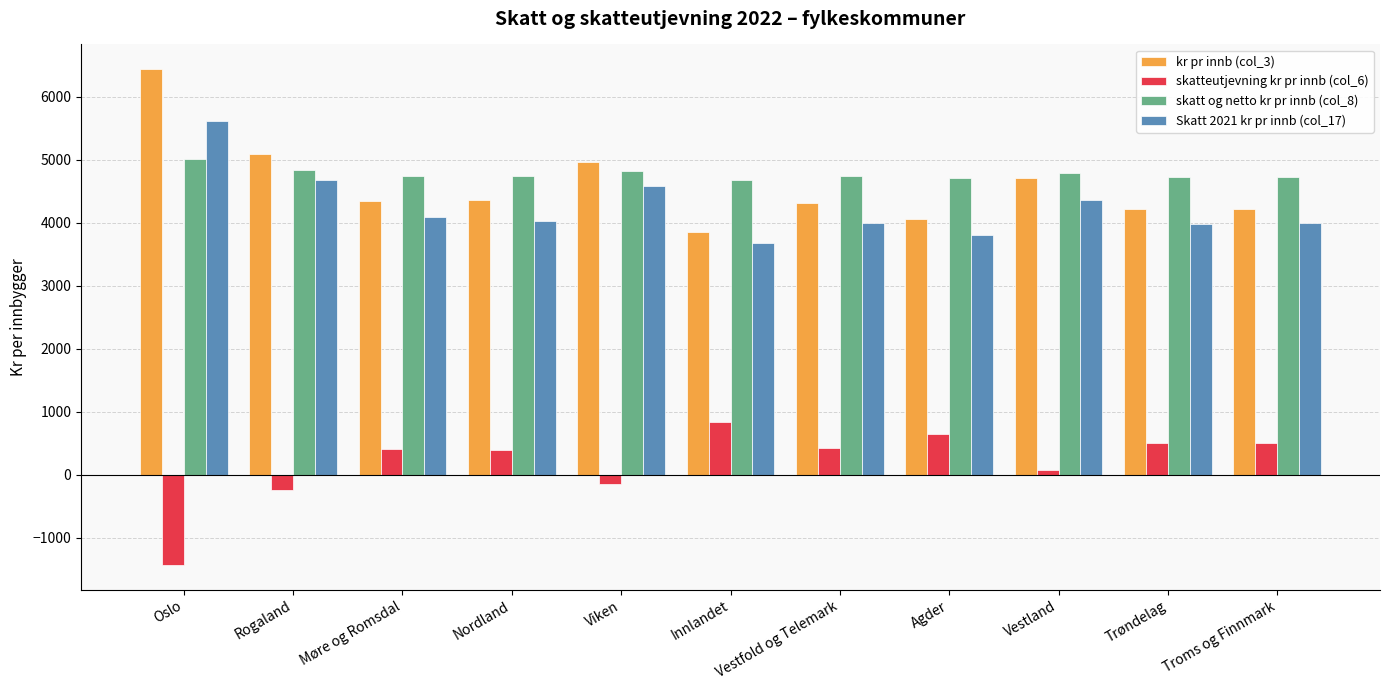

Rank the series by their maximum value, from highest to lowest.

kr pr innb (col_3), Skatt 2021 kr pr innb (col_17), skatt og netto kr pr innb (col_8), skatteutjevning kr pr innb (col_6)